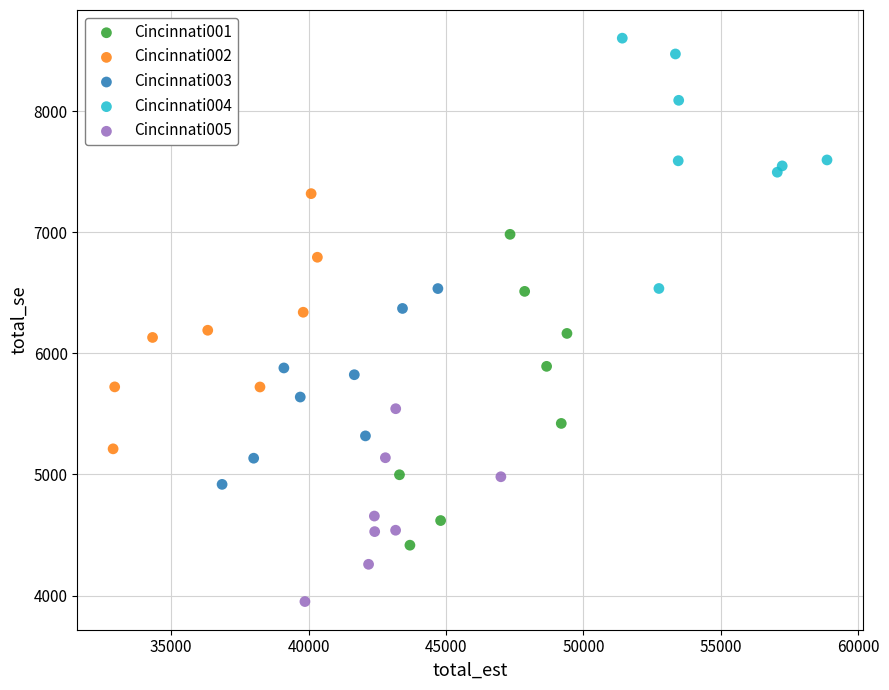

Which series contains the lowest Y value?

Cincinnati005